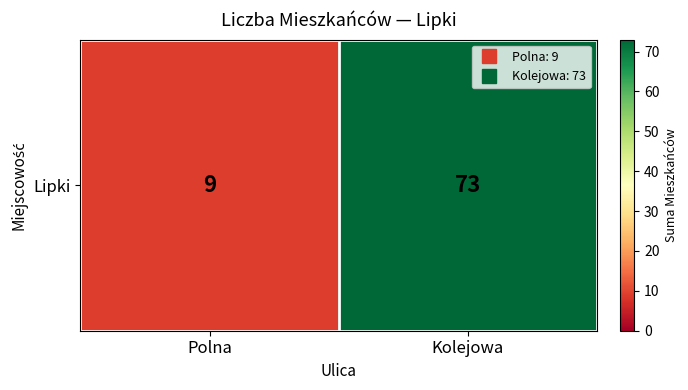

Reading right to left, transcribe all the data shown in this chart.

73	9